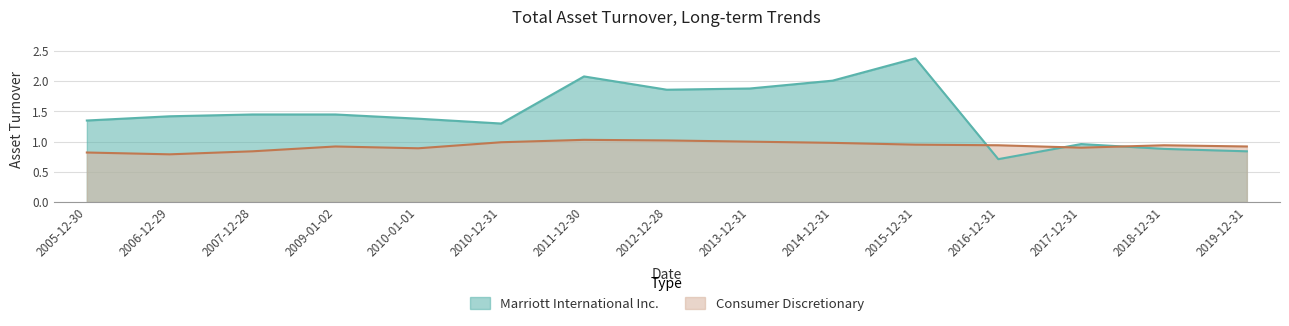

What is the difference between the maximum and minimum values in the Marriott International Inc. series?

1.7